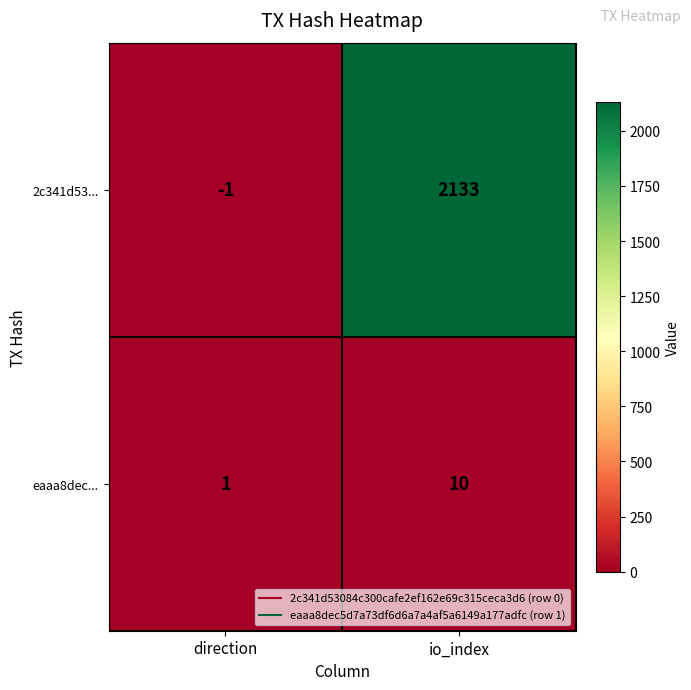

What is the sum of all 2c341d53... values?

2132